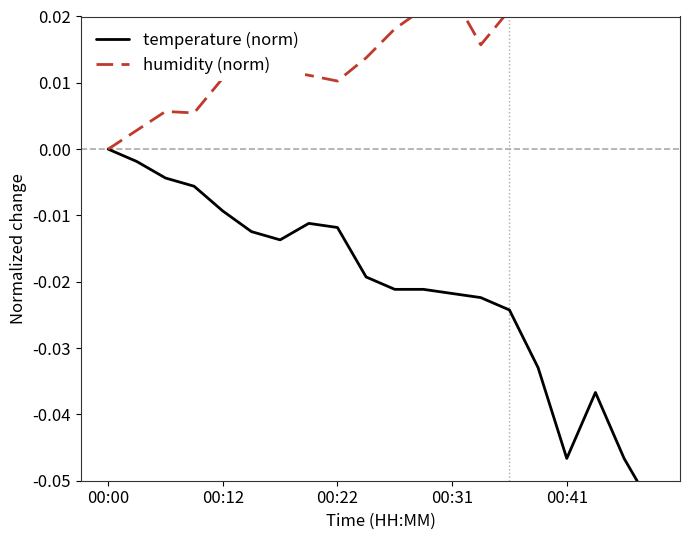

Which series has the widest spread of values?

temperature (norm)